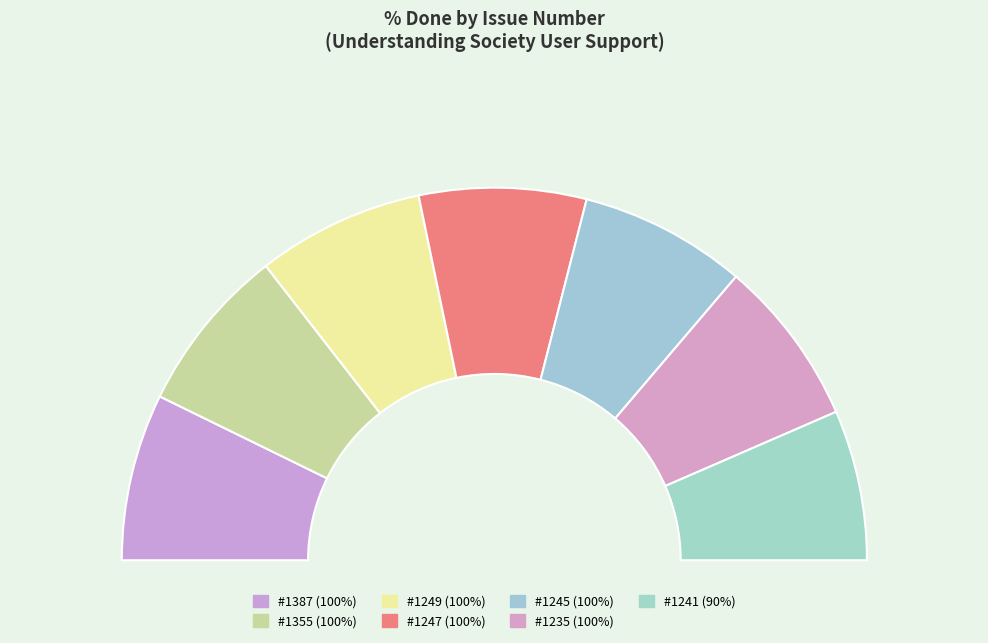

Count the number of slices in the pie.

7